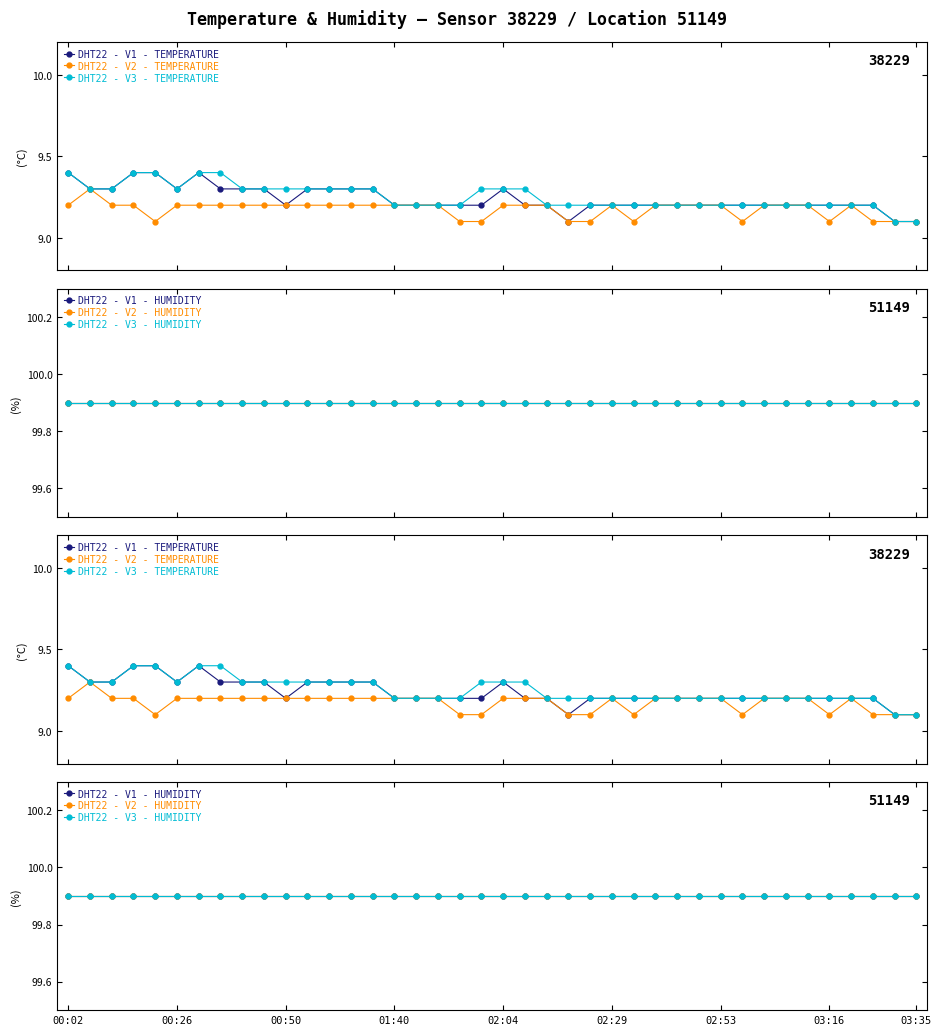

What is the value of the DHT22 - V3 - TEMPERATURE point at the 12th from the left?

9.3